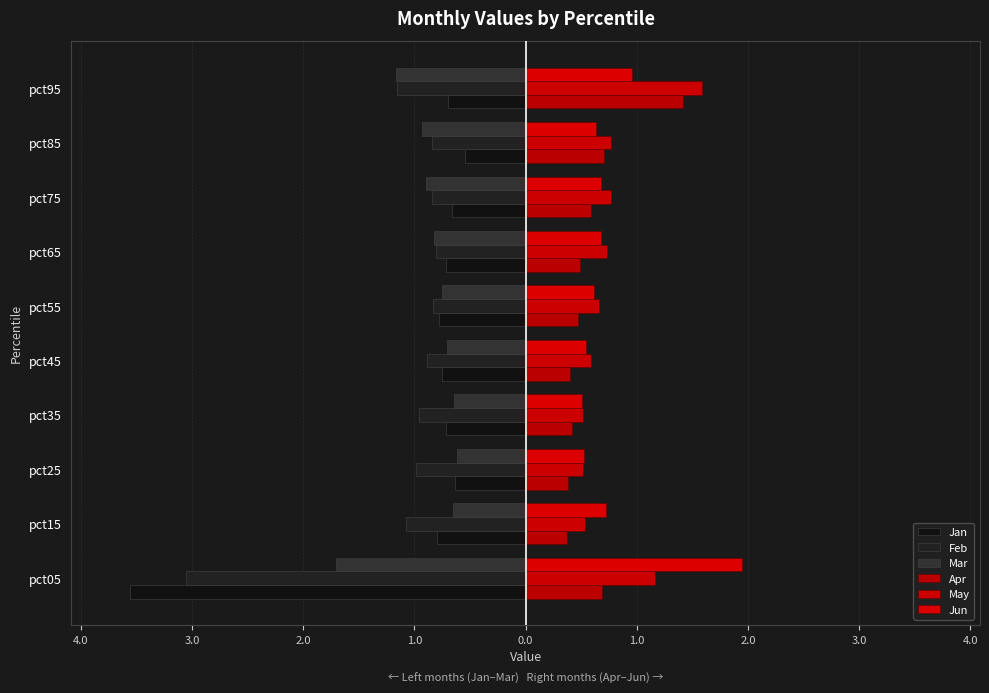

How many bars are there in each group?

6